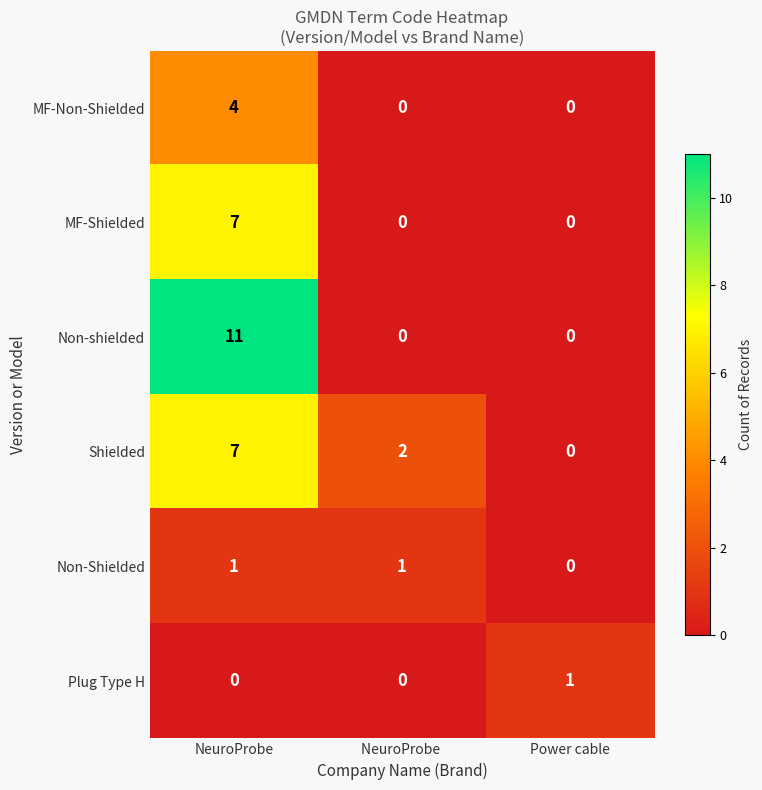

What is the total value across all series at NeuroProbe?

30